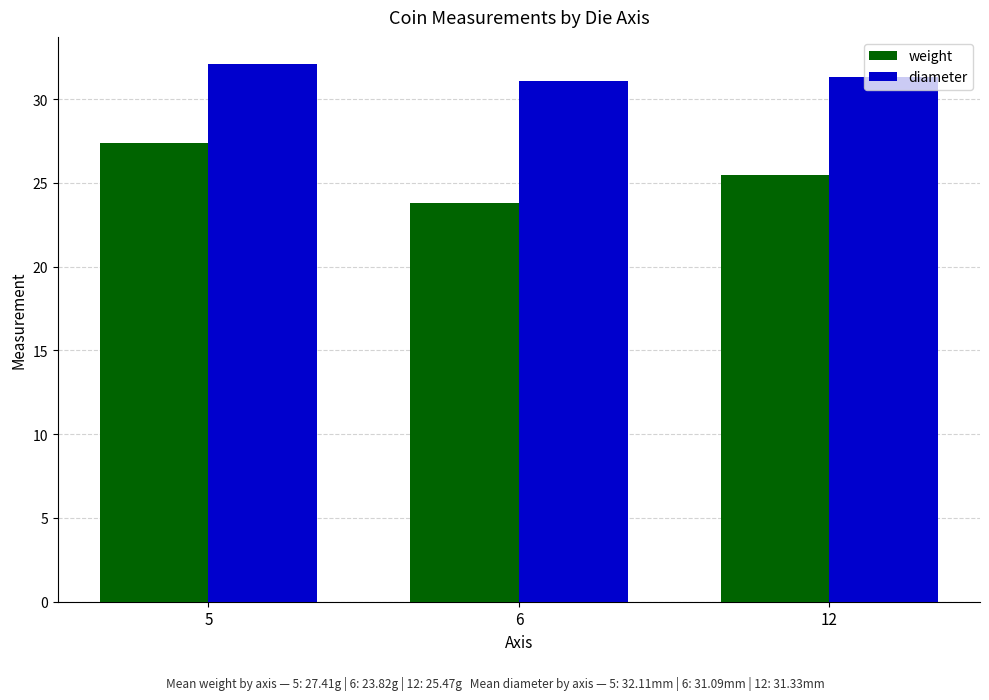

The value of weight at 5 is 40.1. True or false?

False